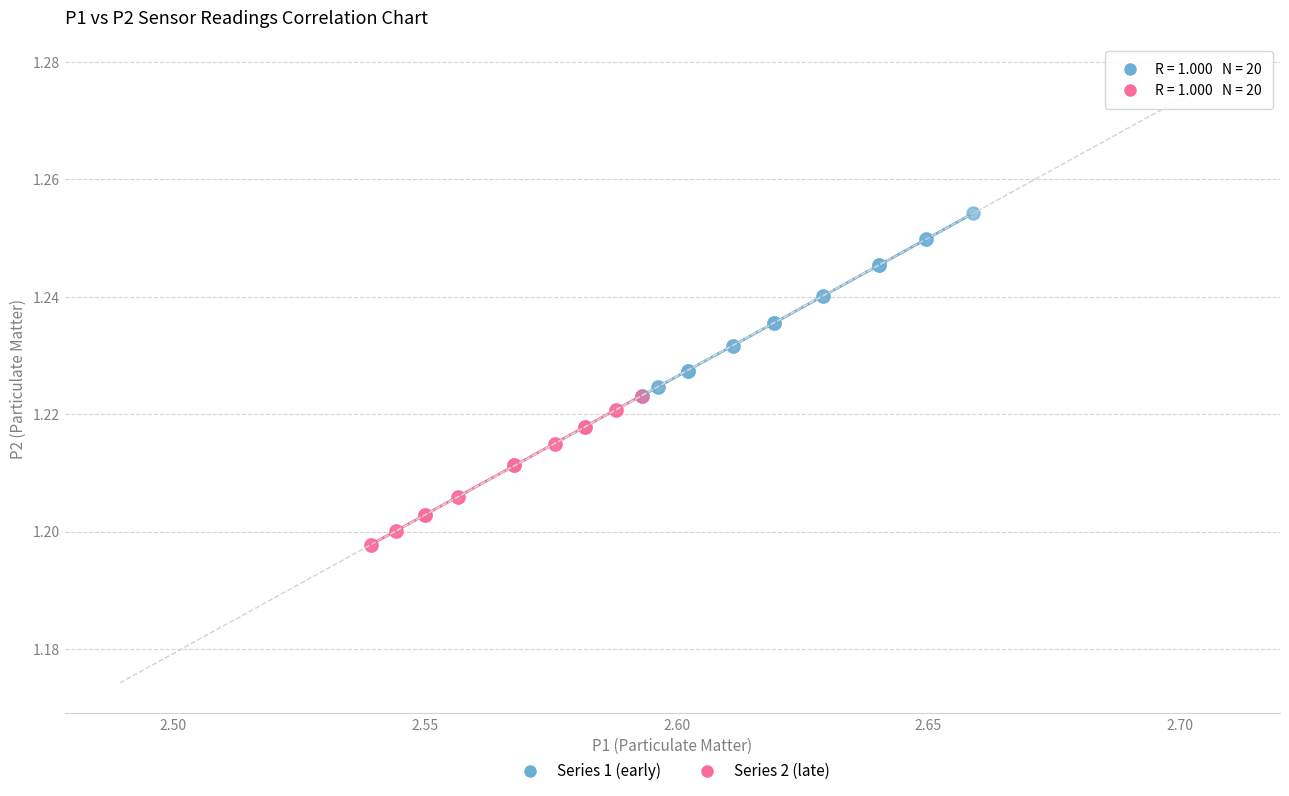

Which series has the largest Y range (max minus min)?

Series 1 (early)